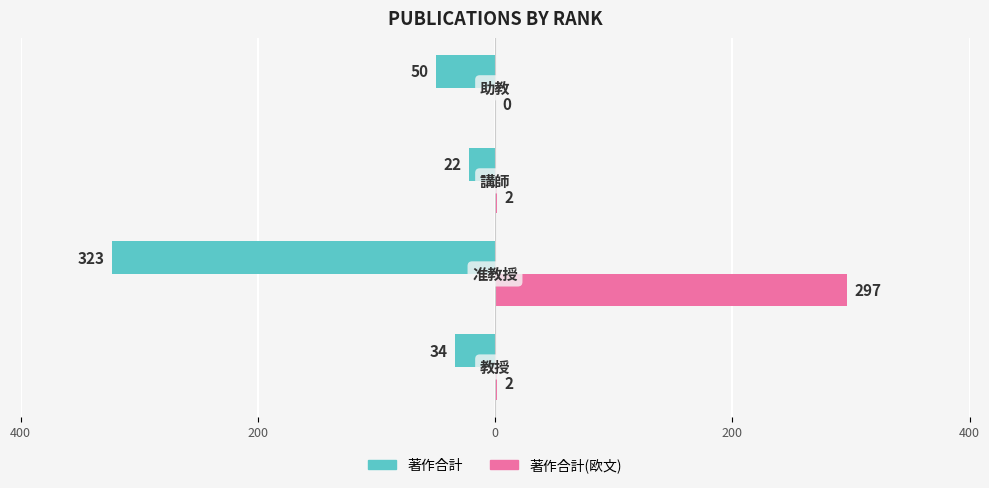

What are all the series names shown in the legend?

著作合計, 著作合計(欧文)